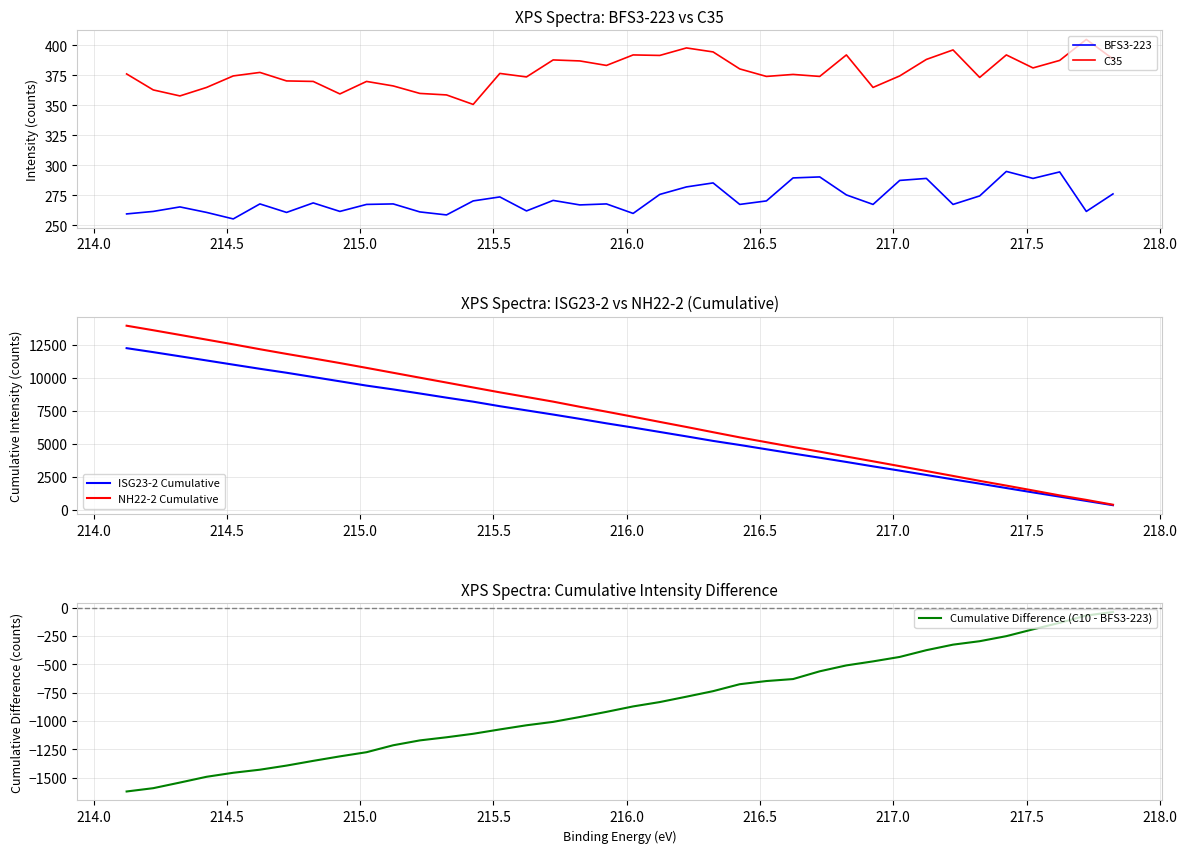

What is the difference between the maximum and minimum values in the C35 series?

54.2